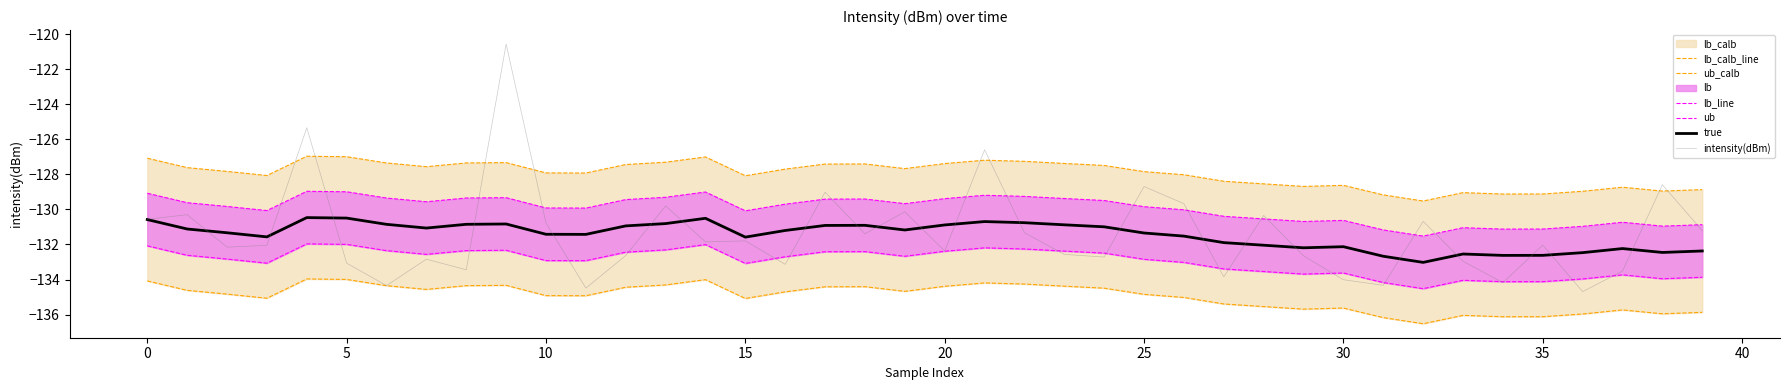

Count the number of categories in the chart.

40